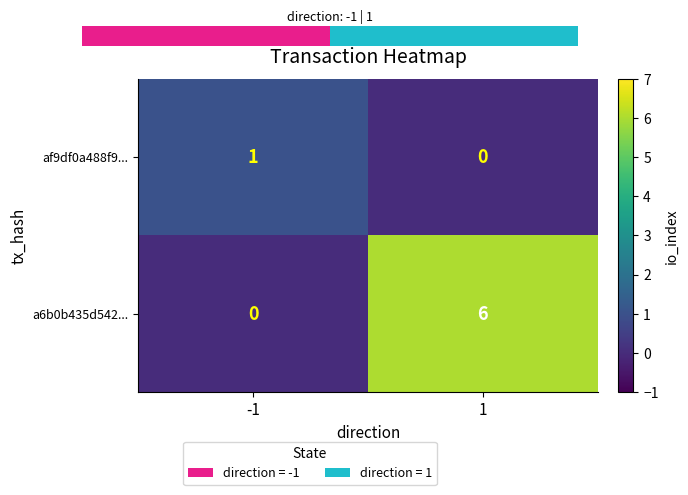

What is the sum of all a6b0b435d542... values?

6